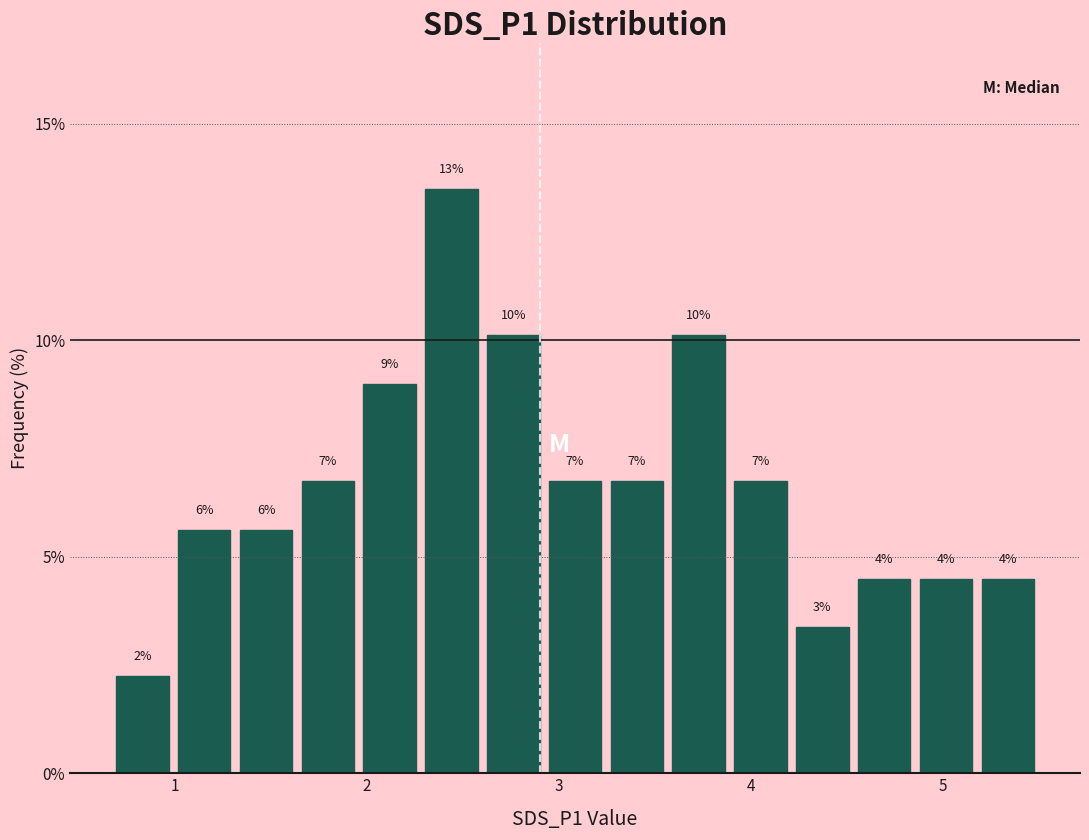

Read against the x-axis, roughly where is the centre of the tallest bar?

2.4